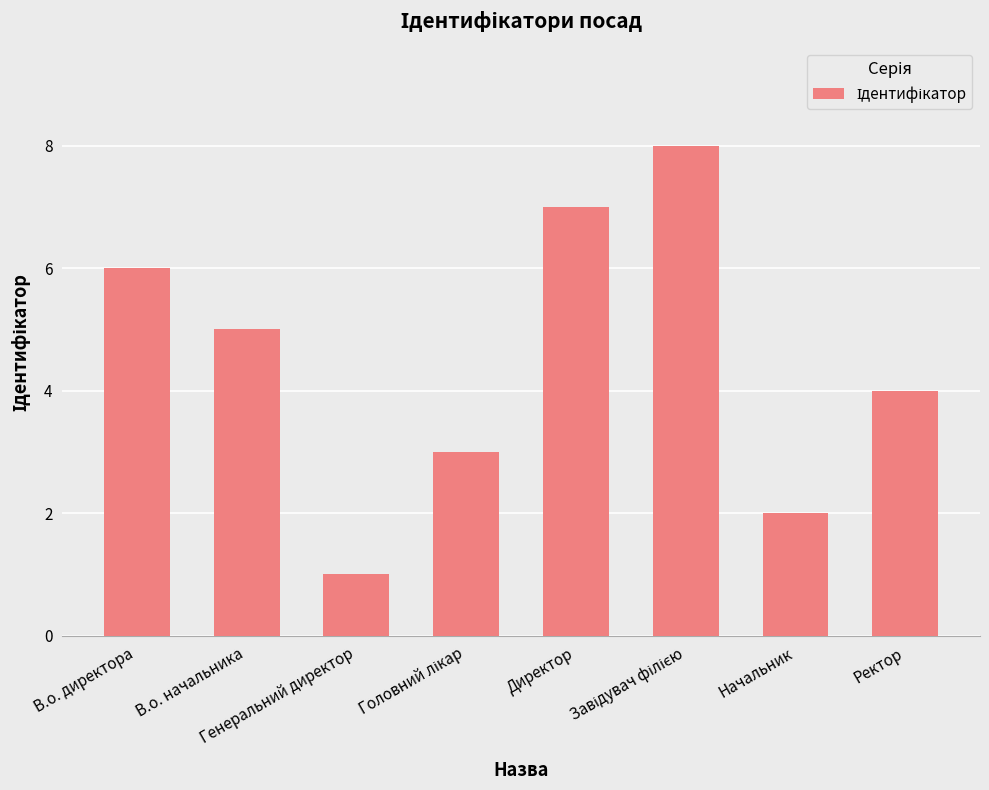

Does the chart contain stacked bars?

No